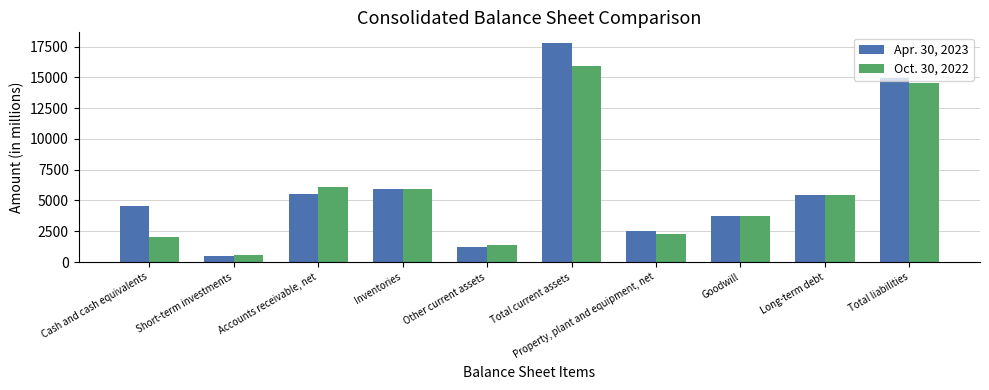

Which series has the widest spread of values?

Apr. 30, 2023